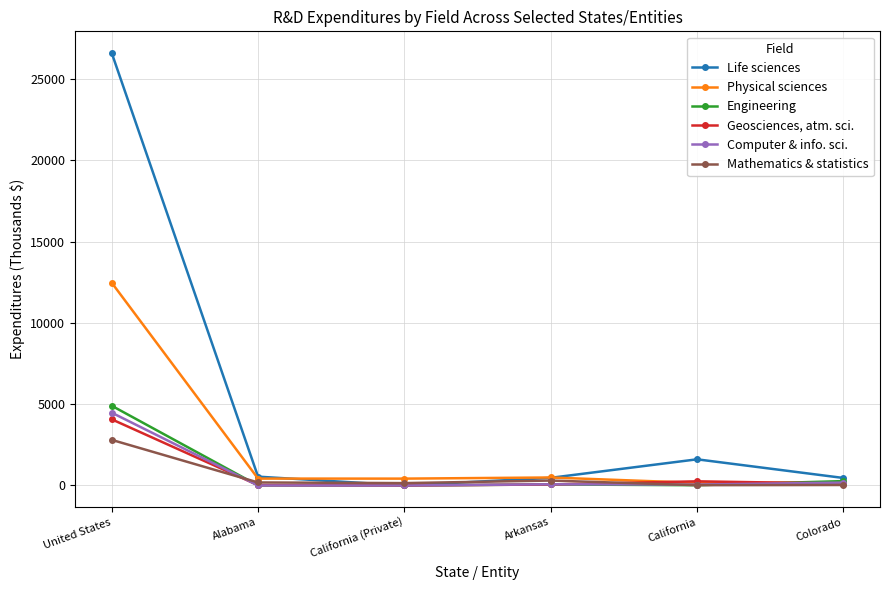

What is the sum of all Computer & info. sci. values?

4788